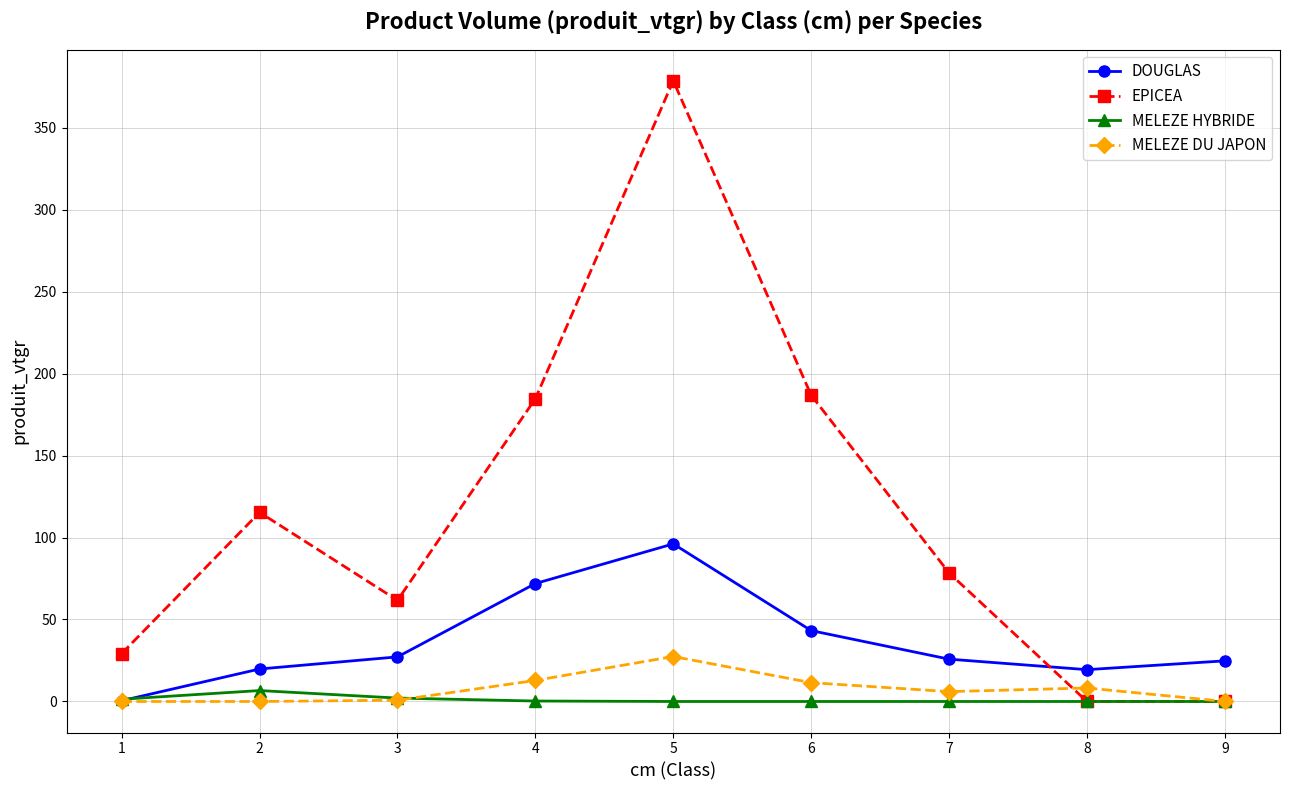

At which category does EPICEA reach its first local peak?

2